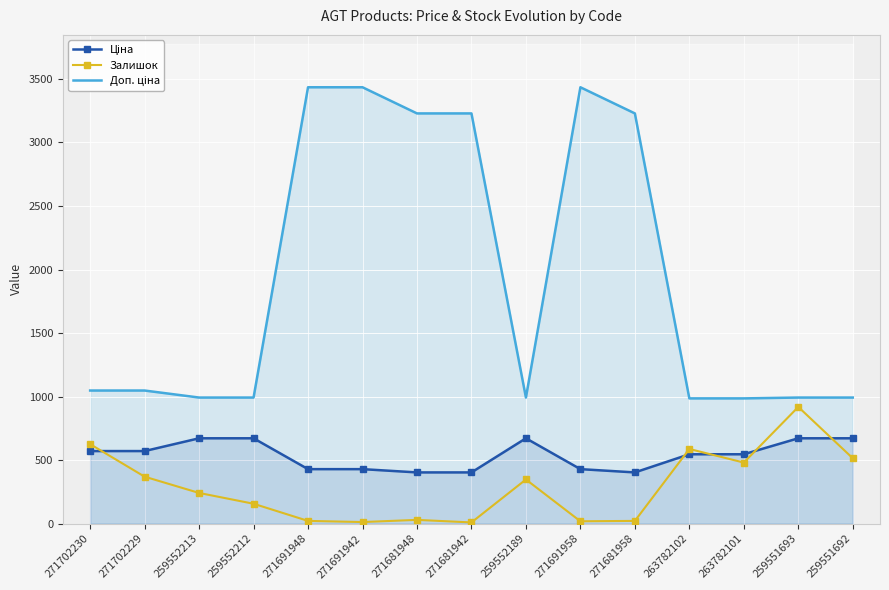

At which category does Доп. ціна reach its first local valley?

259552189